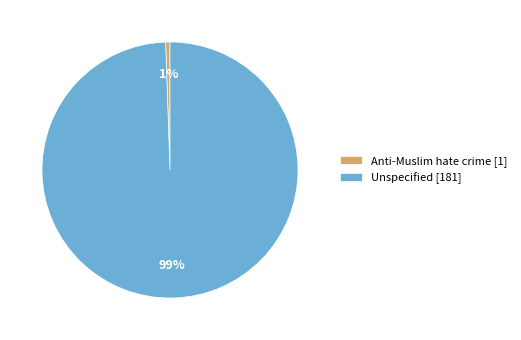

How many segments does this pie chart have?

2